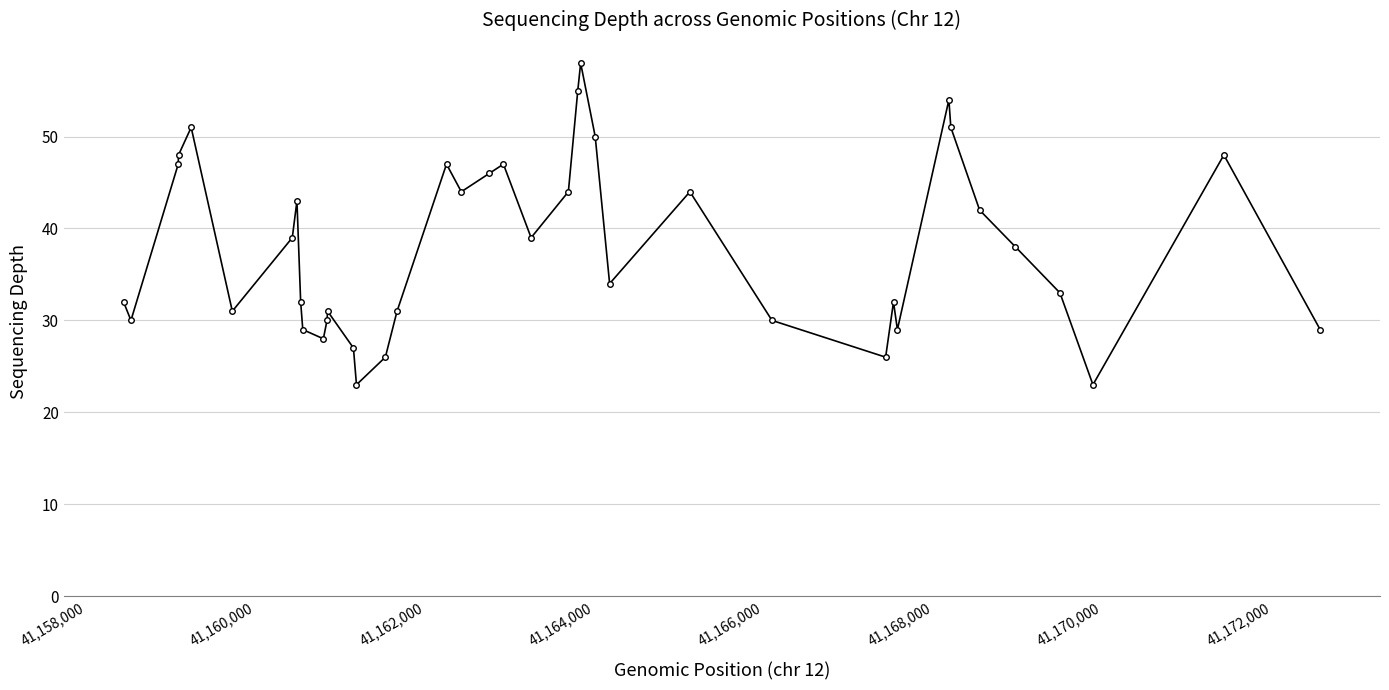

What is the value of the 17th point from the left?

31